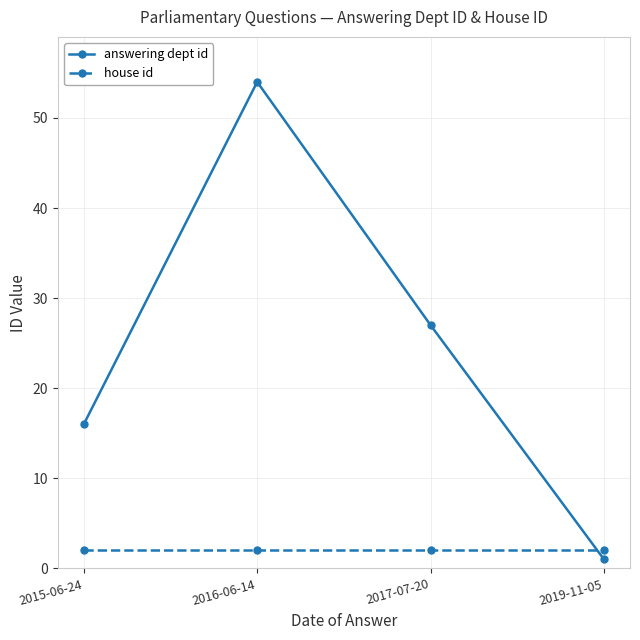

Reading left to right, transcribe all the data shown in this chart.

answering dept id: 16	54	27	1
house id: 2	2	2	2